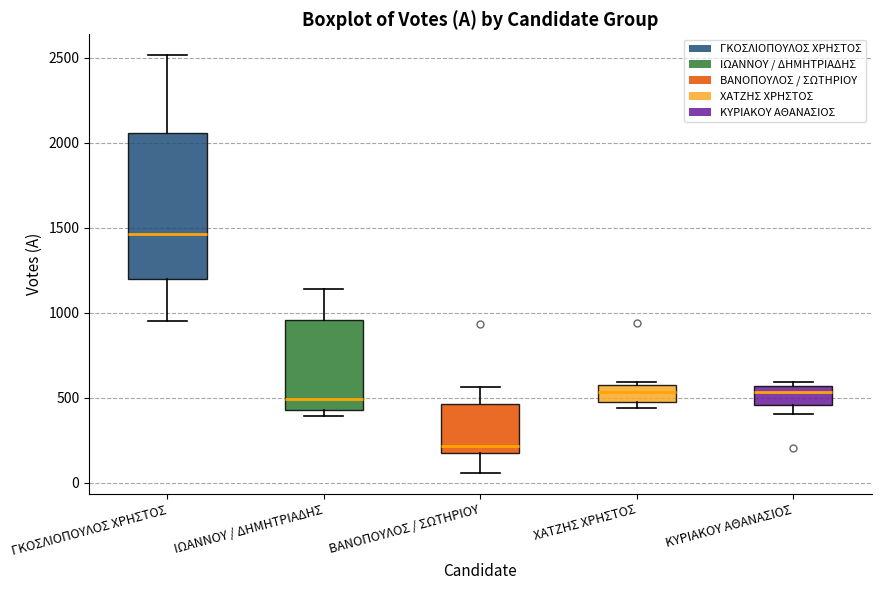

Which box has the highest median line?

ΓΚΟΣΛΙΟΠΟΥΛΟΣ ΧΡΗΣΤΟΣ